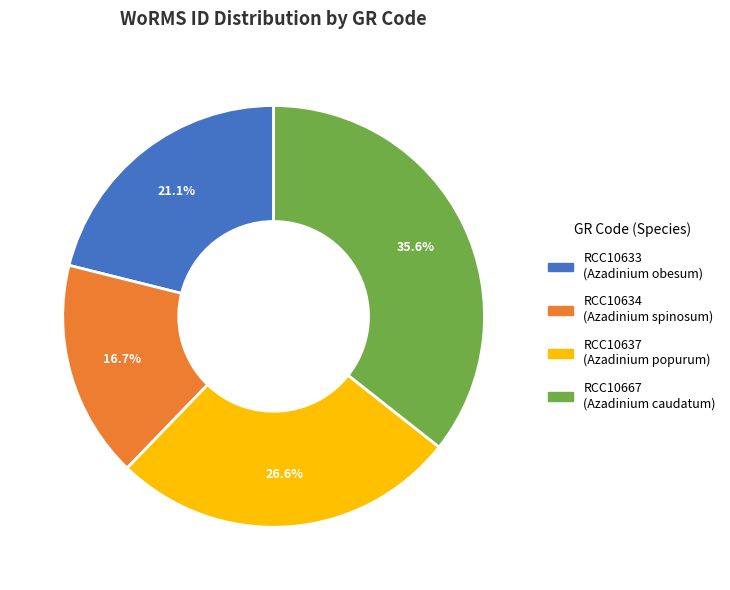

Which category has the biggest portion of the pie?

RCC10667